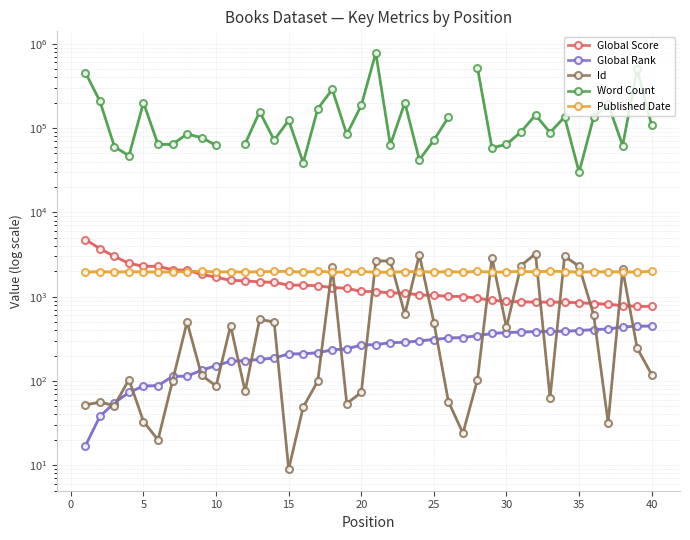

Which series has the largest range (max minus min)?

Word Count